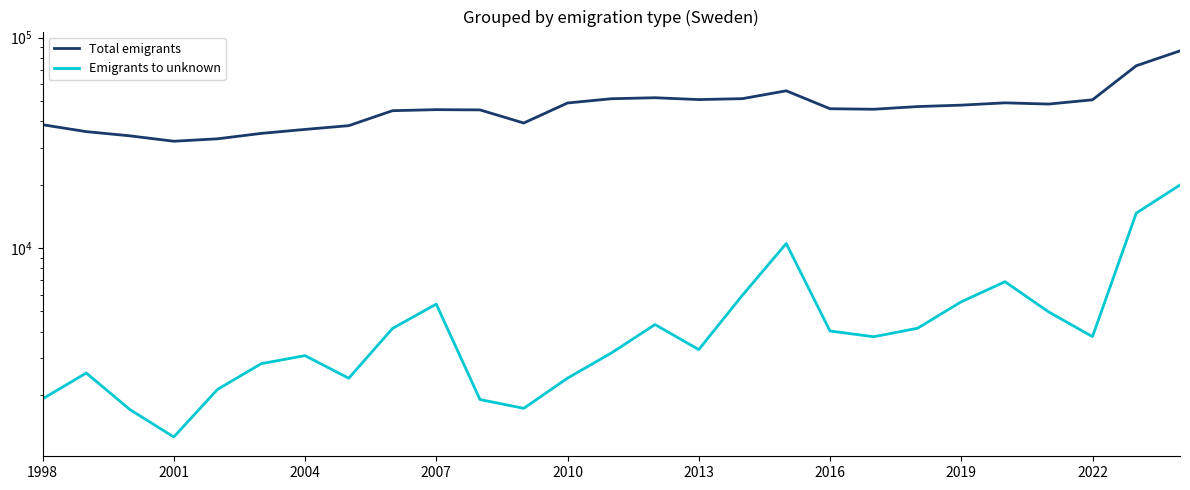

Does the chart have visible grid lines?

No